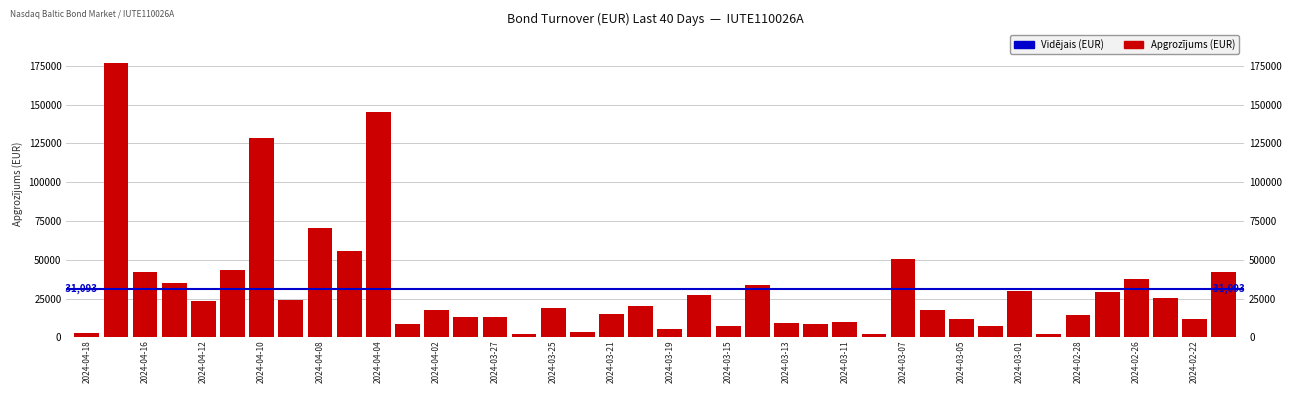

Is it true that the value at 2024-03-14 is 48737.9?

False